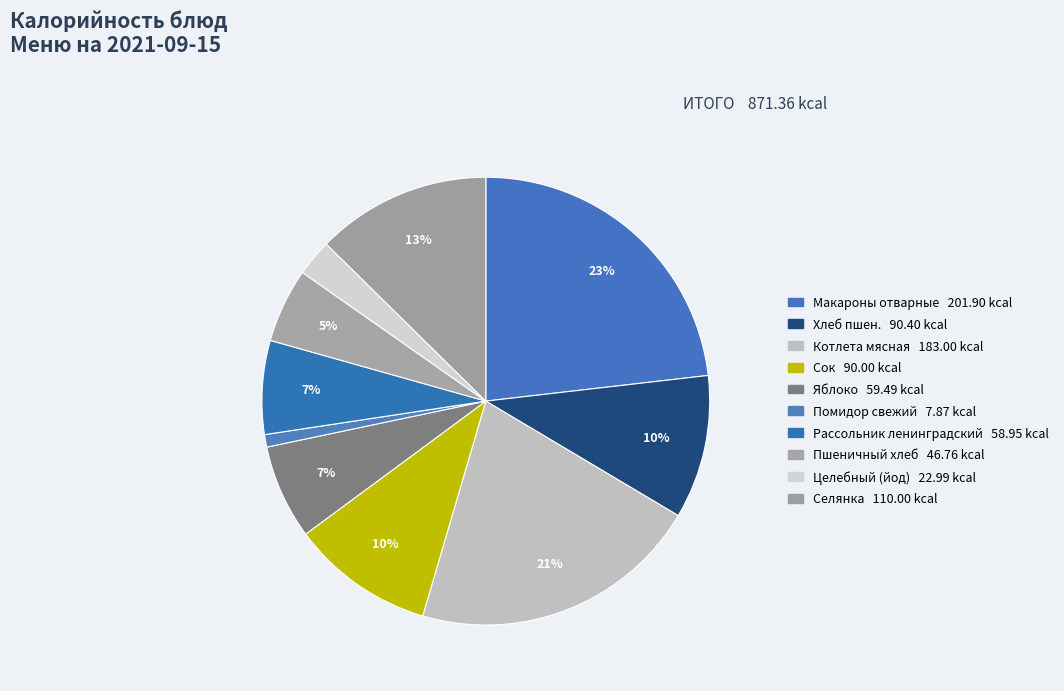

How many slices are in this pie chart?

10